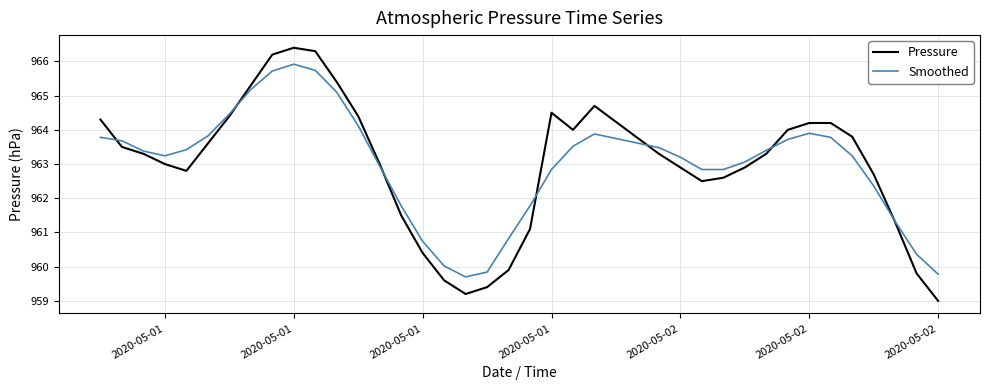

What is the maximum value for Pressure?

966.4